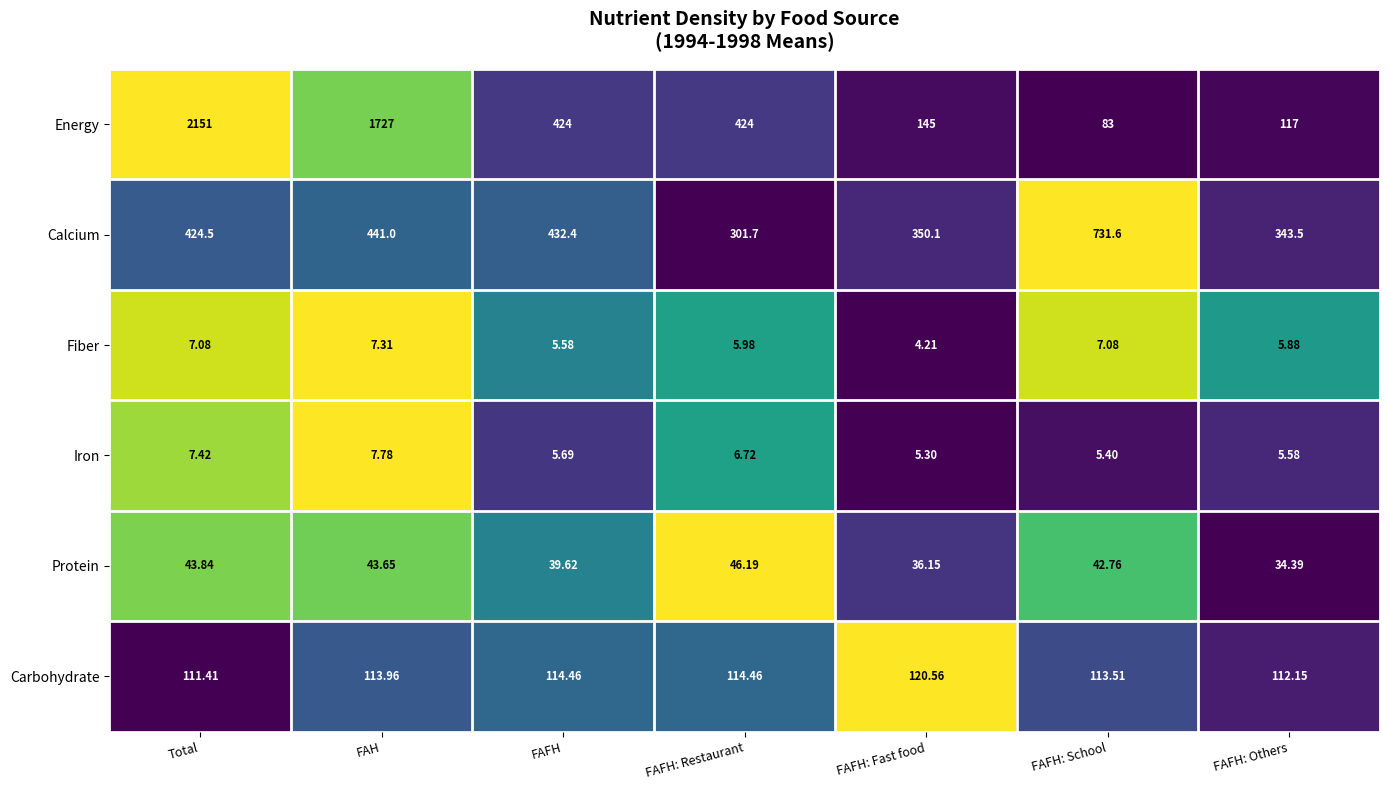

Rank the series by their maximum value, from highest to lowest.

Energy, Calcium, Carbohydrate, Protein, Iron, Fiber